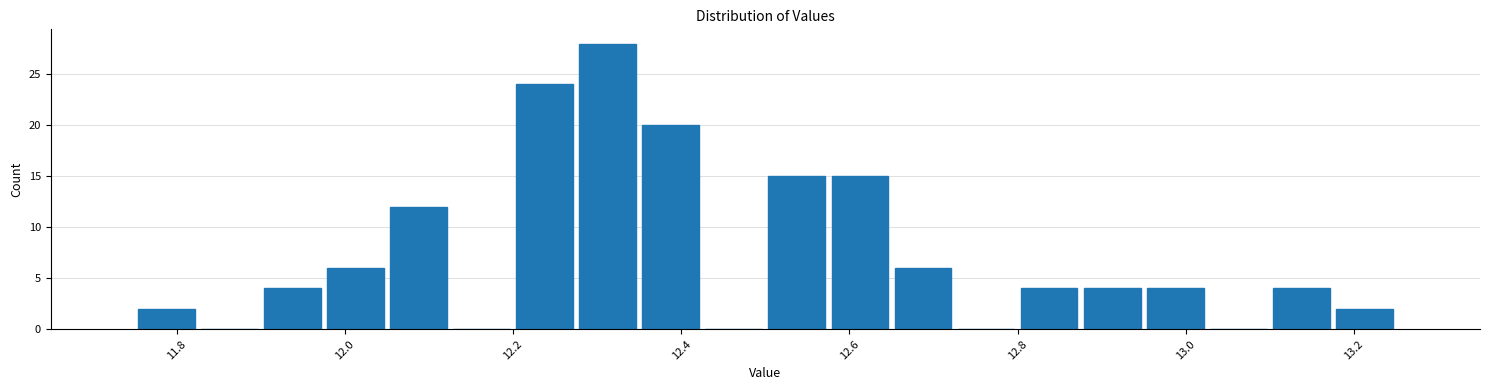

Around what value on the x-axis is the tallest bar? Give the approximate position of its centre, as read against the axis.

12.32